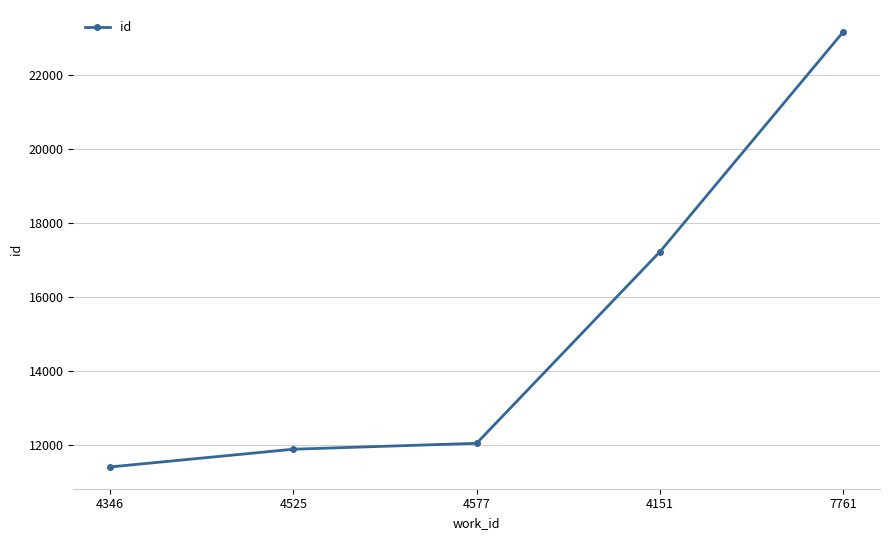

Reading left to right, extract all data points from this chart.

11400	11880	12040	17224	23174